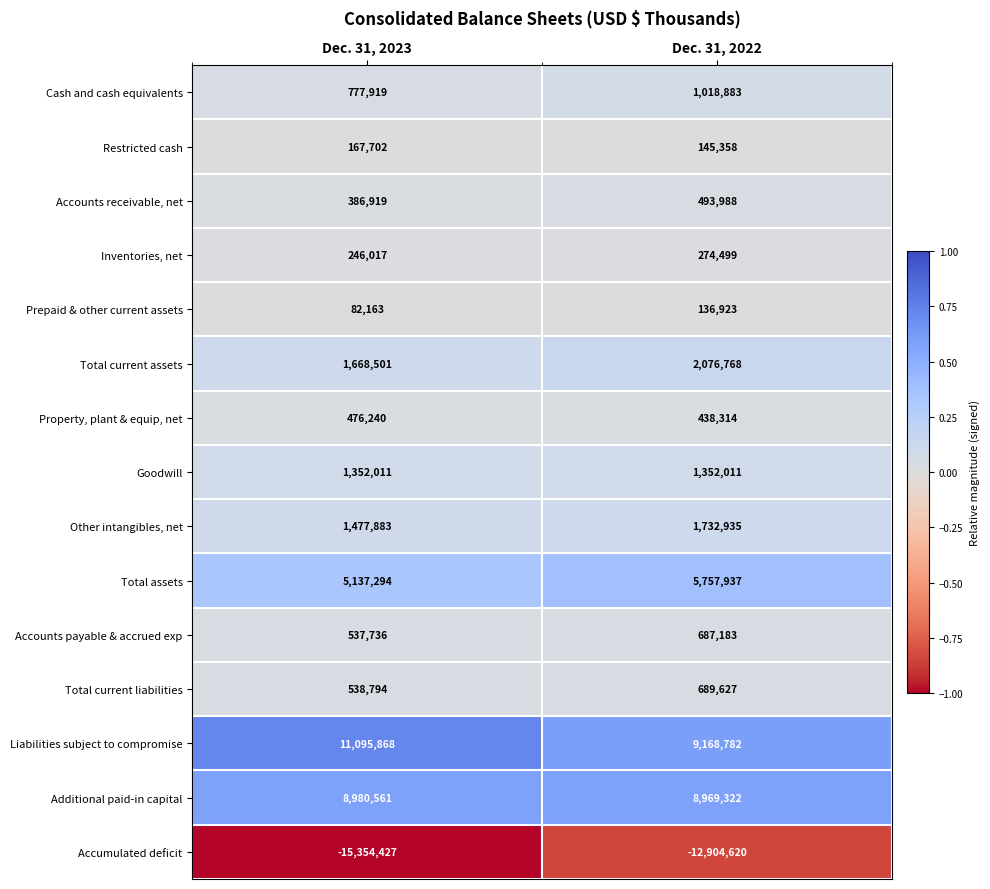

The value of Cash and cash equivalents at Dec. 31, 2022 is 1018883. True or false?

True